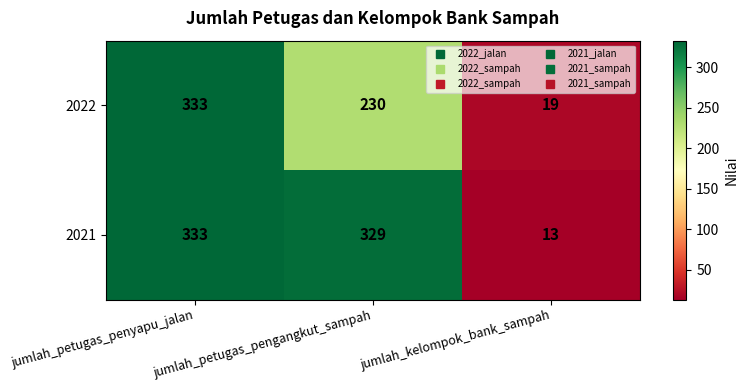

What is the spread (max minus min) of values at jumlah_petugas_pengangkut_sampah?

99